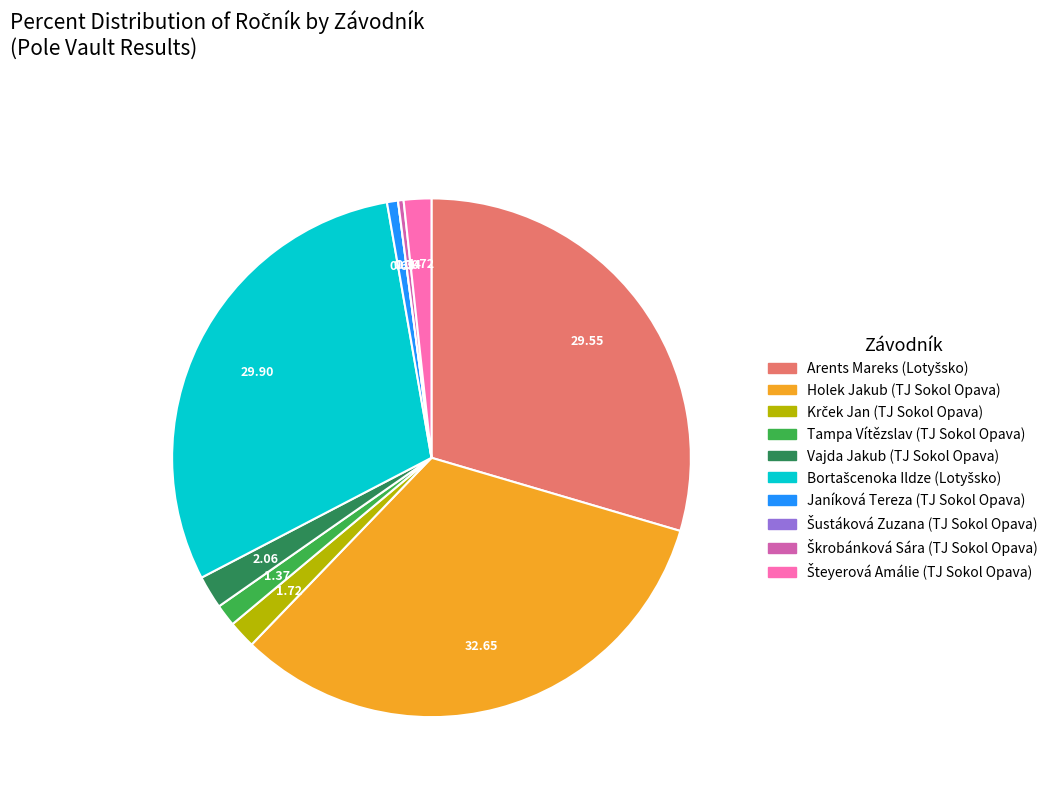

Between Vajda Jakub (TJ Sokol Opava) and Janíková Tereza (TJ Sokol Opava), which is larger?

Vajda Jakub (TJ Sokol Opava)